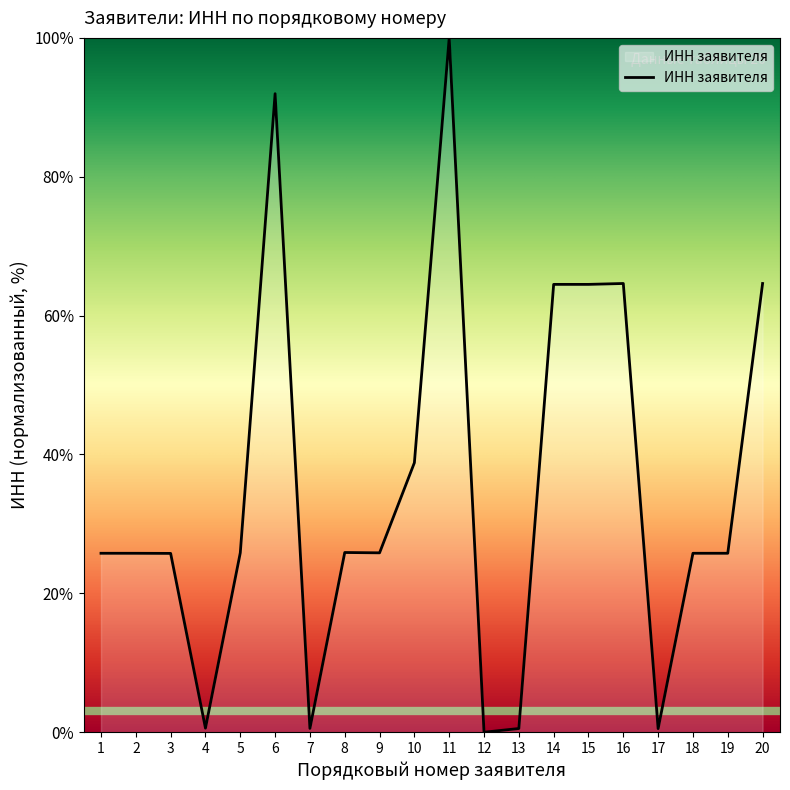

Is it true that the value at 1 is 25.8?

True